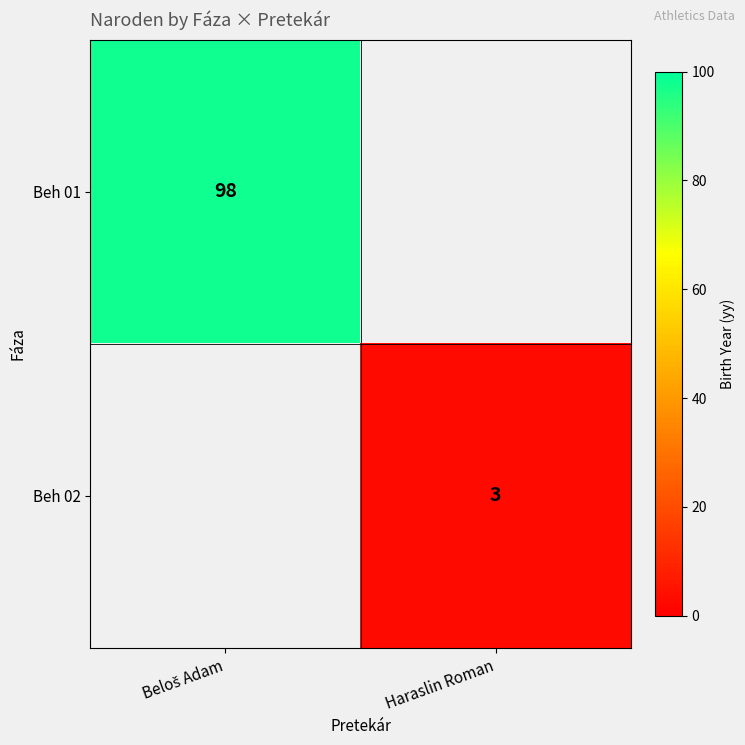

How many positive values does the Beh 01 series have?

1